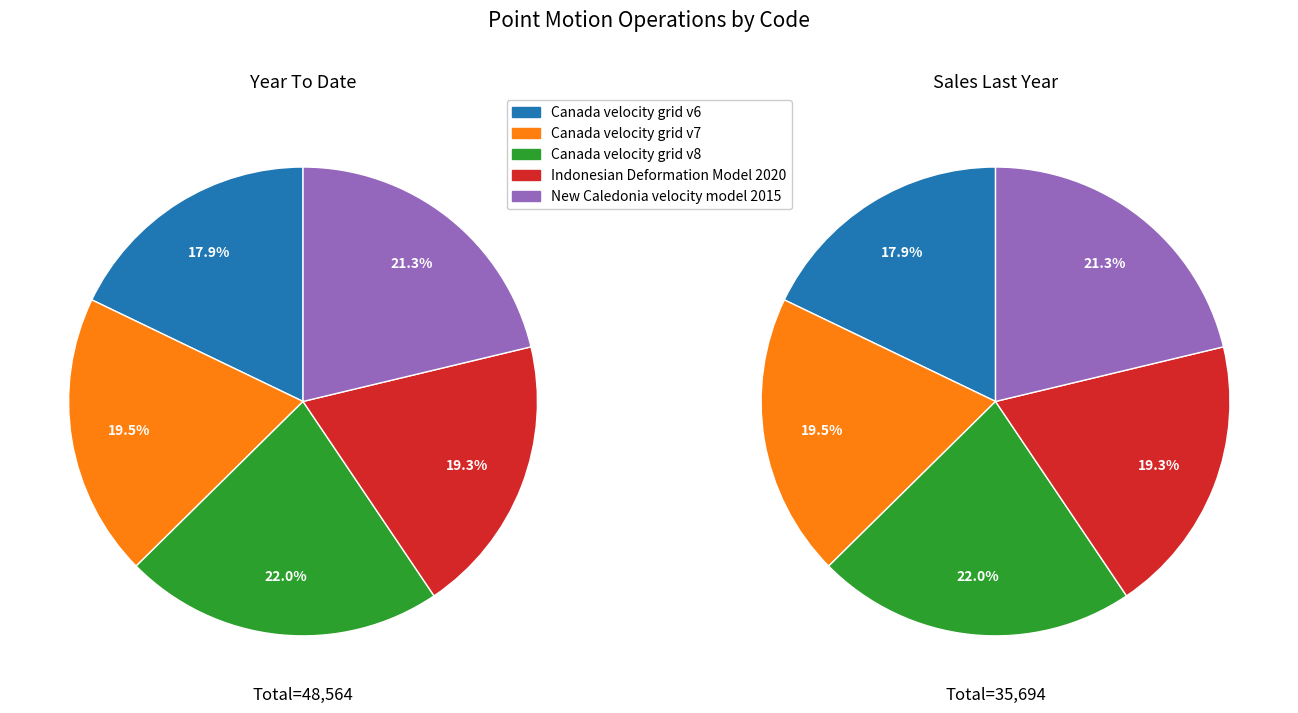

Combined, do Canada velocity grid v8 and Canada velocity grid v6 account for over 50%?

No